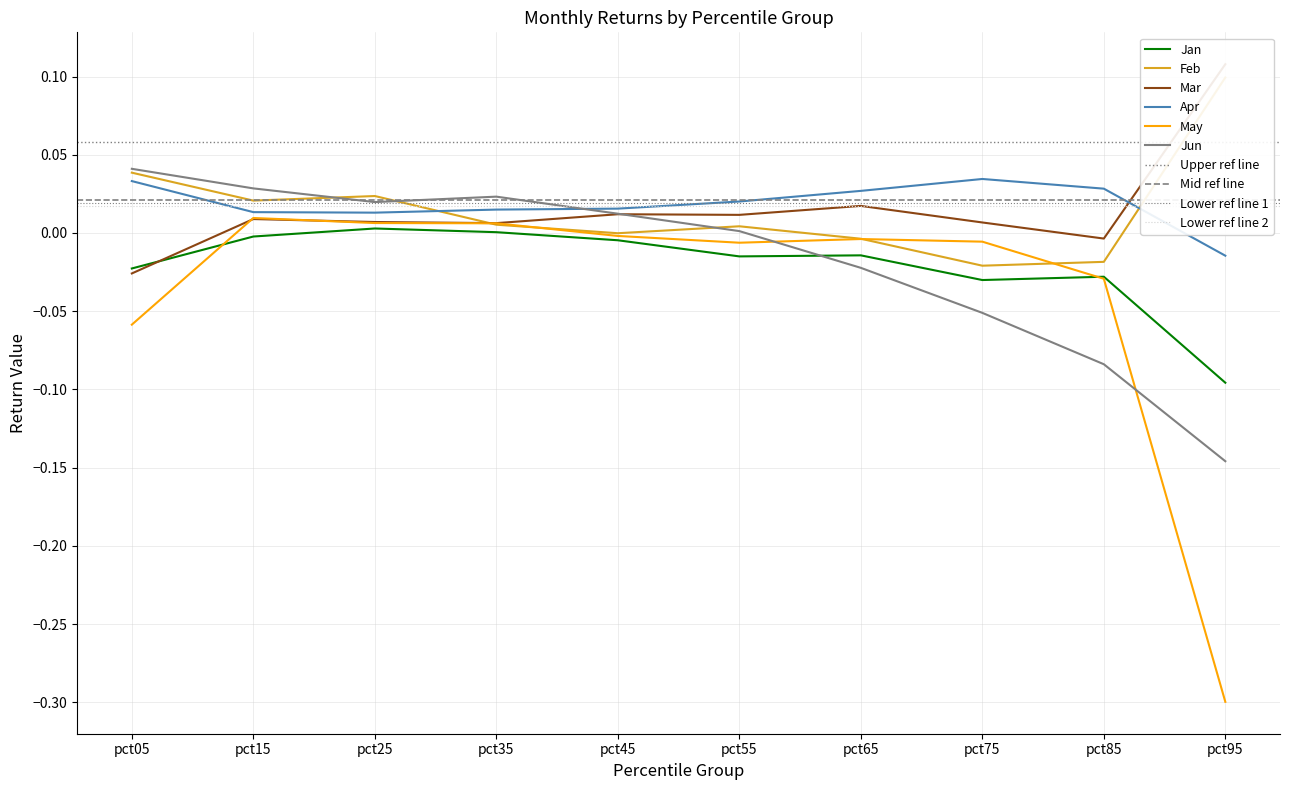

Reading right to left, extract all data points from this chart.

Jan: pct95=-0.1	pct85=-0.0	pct75=-0.0	pct65=-0.0	pct55=-0.0	pct45=-0.0	pct35=0.0	pct25=0.0	pct15=-0.0	pct05=-0.0
Feb: pct95=0.1	pct85=-0.0	pct75=-0.0	pct65=-0.0	pct55=0.0	pct45=-0.0	pct35=0.0	pct25=0.0	pct15=0.0	pct05=0.0
Mar: pct95=0.1	pct85=-0.0	pct75=0.0	pct65=0.0	pct55=0.0	pct45=0.0	pct35=0.0	pct25=0.0	pct15=0.0	pct05=-0.0
Apr: pct95=-0.0	pct85=0.0	pct75=0.0	pct65=0.0	pct55=0.0	pct45=0.0	pct35=0.0	pct25=0.0	pct15=0.0	pct05=0.0
May: pct95=-0.3	pct85=-0.0	pct75=-0.0	pct65=-0.0	pct55=-0.0	pct45=-0.0	pct35=0.0	pct25=0.0	pct15=0.0	pct05=-0.1
Jun: pct95=-0.1	pct85=-0.1	pct75=-0.1	pct65=-0.0	pct55=0.0	pct45=0.0	pct35=0.0	pct25=0.0	pct15=0.0	pct05=0.0